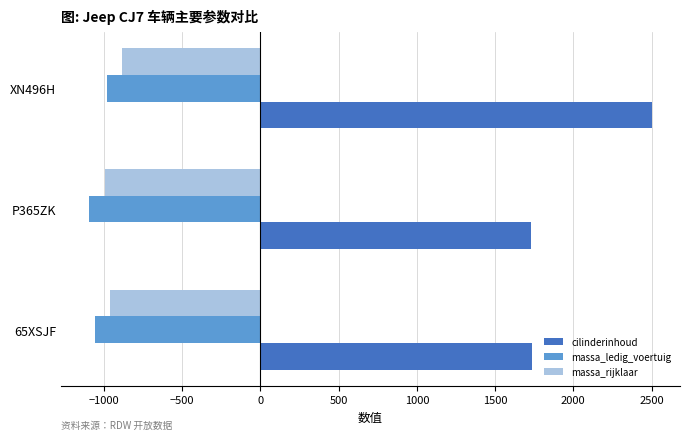

Count the number of data series in this chart.

3